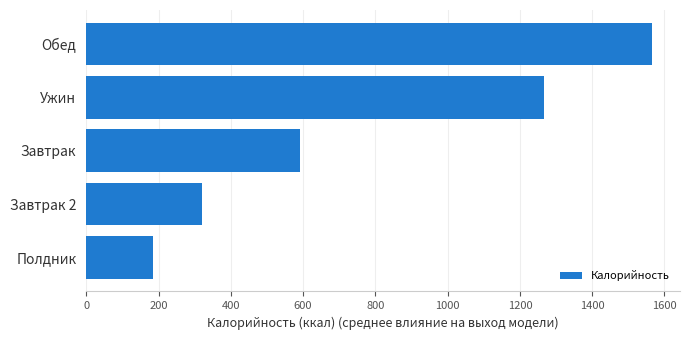

Rank the categories by value from lowest to highest.

Полдник, Завтрак 2, Завтрак, Ужин, Обед